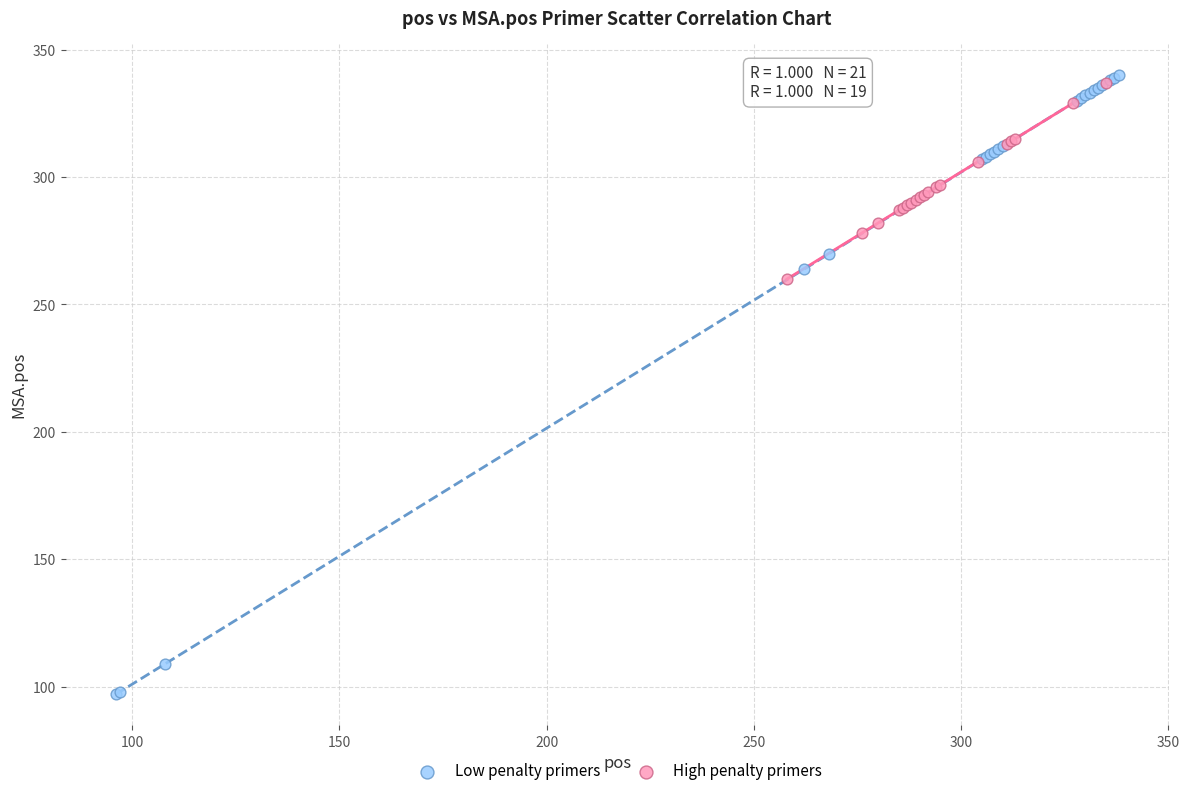

What are all the series names shown in the legend?

Low penalty primers, High penalty primers